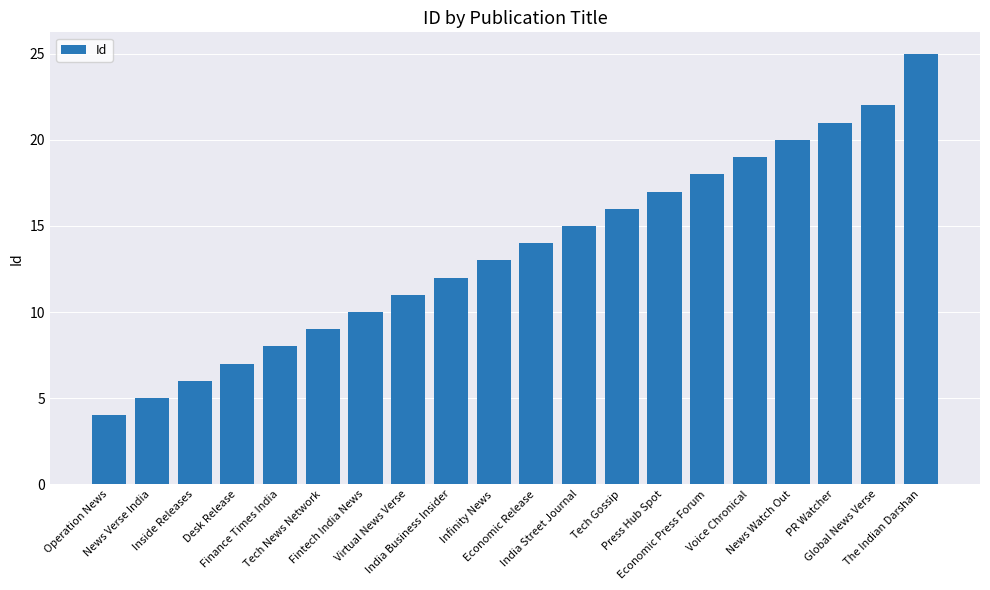

Reading right to left, extract all data points from this chart.

The Indian Darshan=25	Global News Verse=22	PR Watcher=21	News Watch Out=20	Voice Chronical=19	Economic Press Forum=18	Press Hub Spot=17	Tech Gossip=16	India Street Journal=15	Economic Release=14	Infinity News=13	India Business Insider=12	Virtual News Verse=11	Fintech India News=10	Tech News Network=9	Finance Times India=8	Desk Release=7	Inside Releases=6	News Verse India=5	Operation News=4